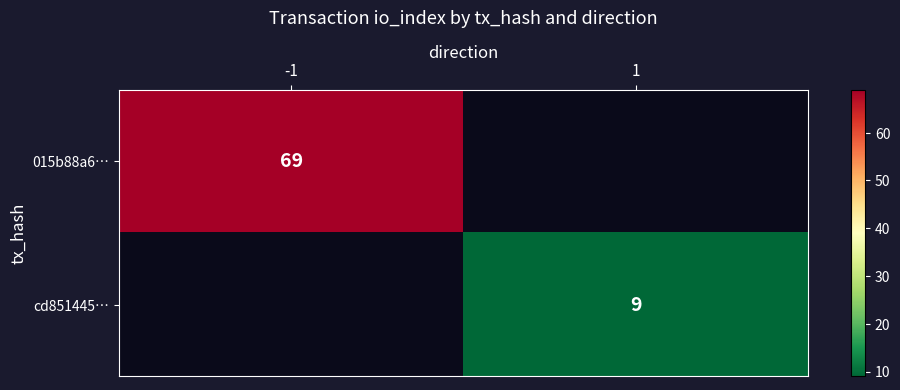

The value of cd851445… at 1 is 15. True or false?

False